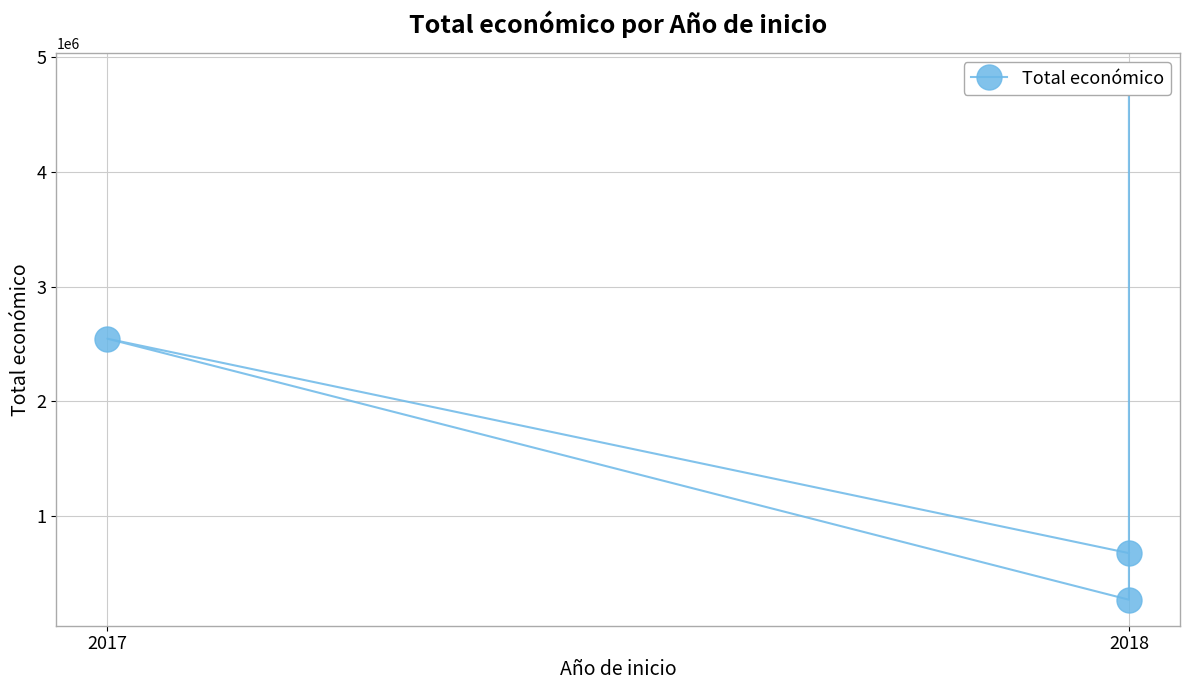

Where does the data first go above 2546283?

2018